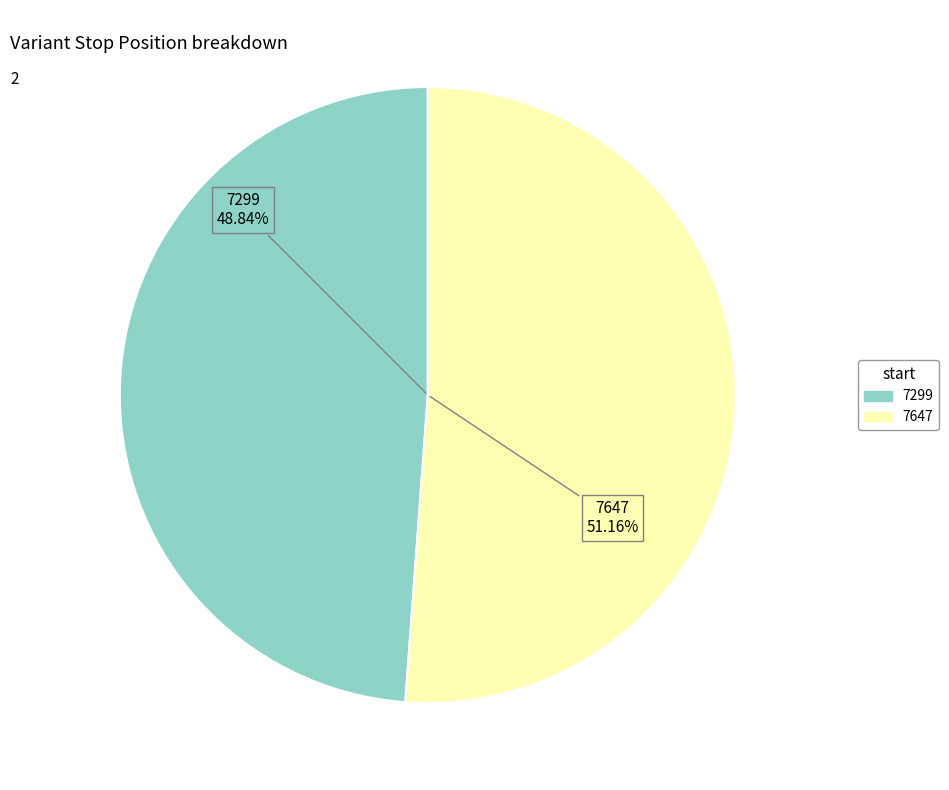

Rank the categories by value from highest to lowest.

7647, 7299